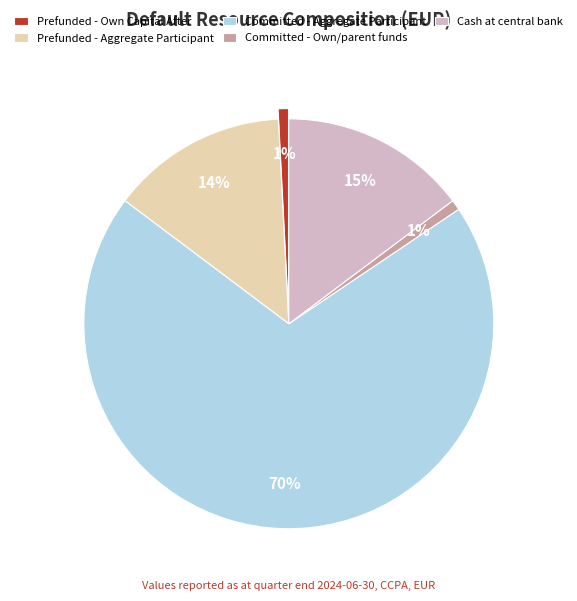

Which category has the biggest portion of the pie?

Committed - Aggregate Participant